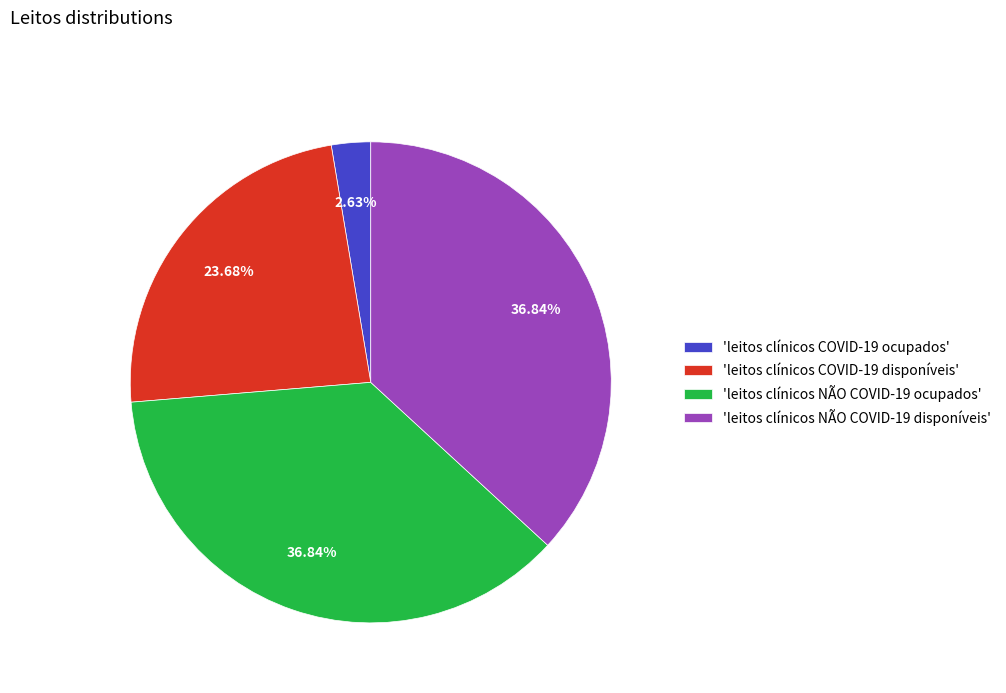

Which has a higher value, 'leitos clínicos COVID-19 disponíveis' or 'leitos clínicos COVID-19 ocupados'?

'leitos clínicos COVID-19 disponíveis'